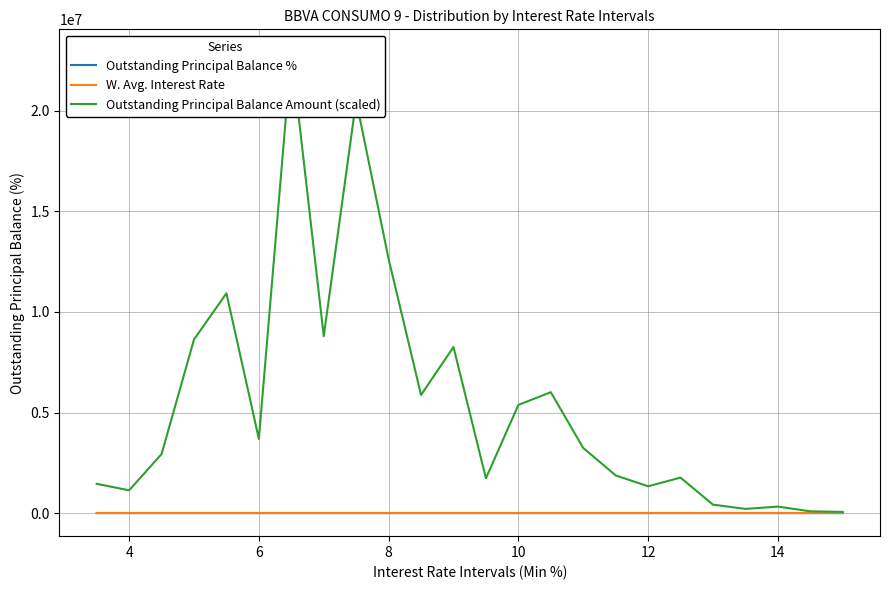

True or false: W. Avg. Interest Rate has more than 2 points higher than both neighbors.

False